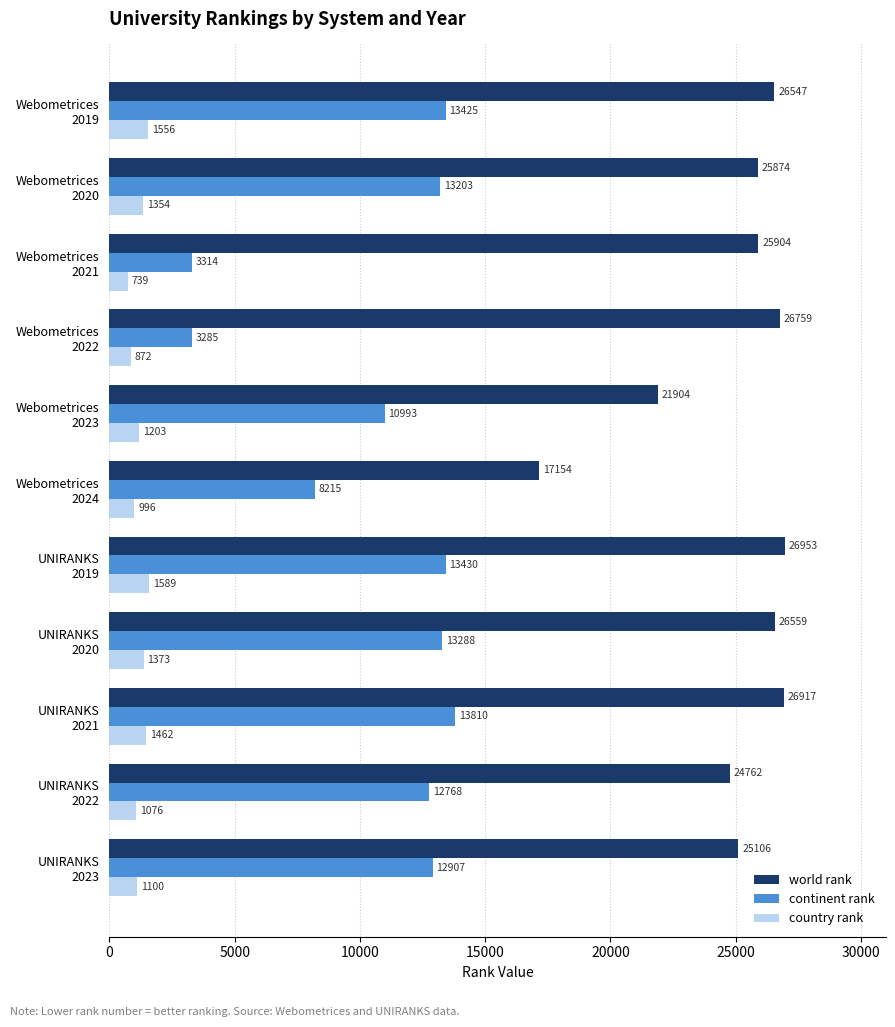

What is the minimum value for country rank?

739